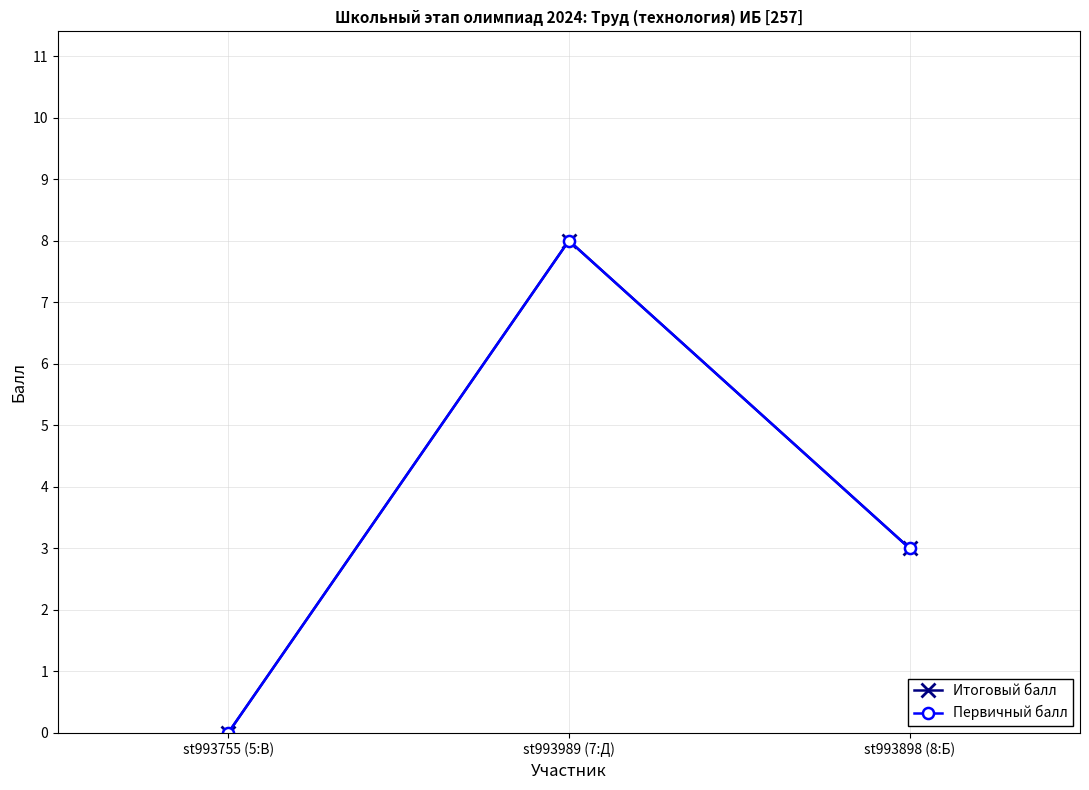

The value of Итоговый балл at st993989 (7:Д) is 8. True or false?

True